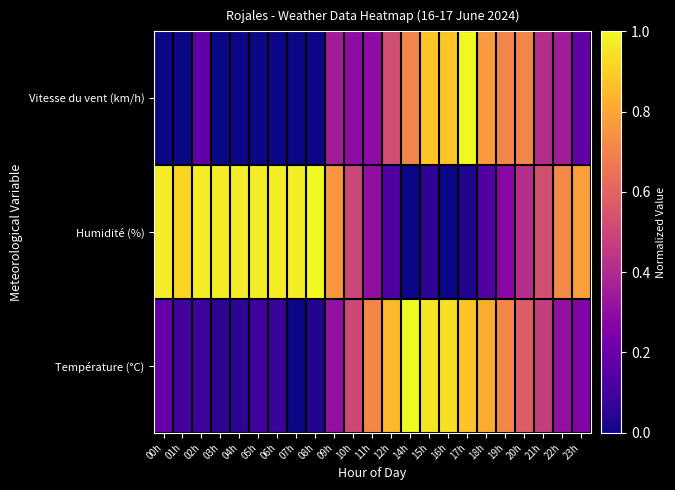

What is the difference between the highest and lowest values at 23h?

0.6